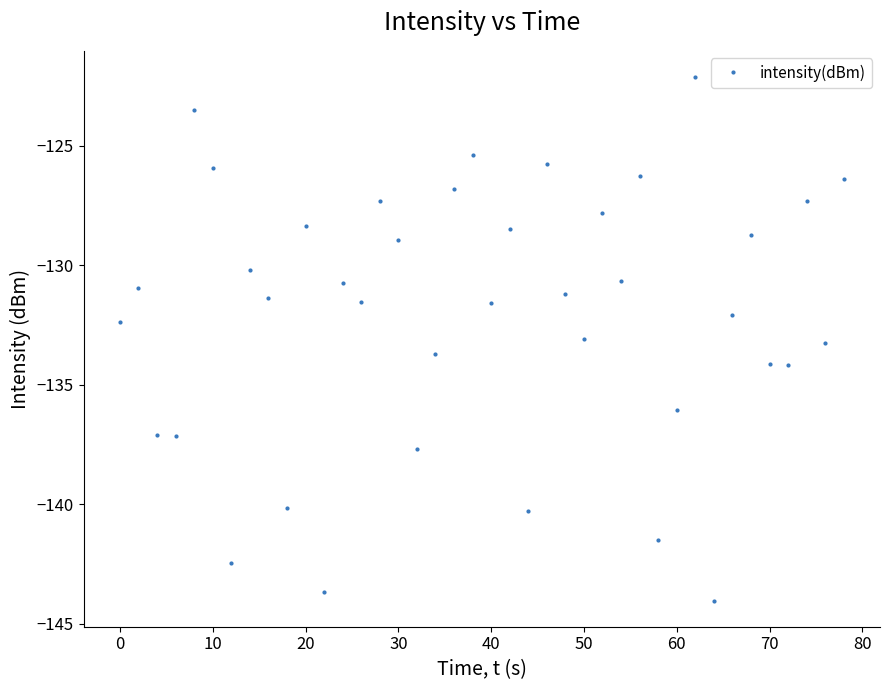

Count the number of categories in the chart.

40